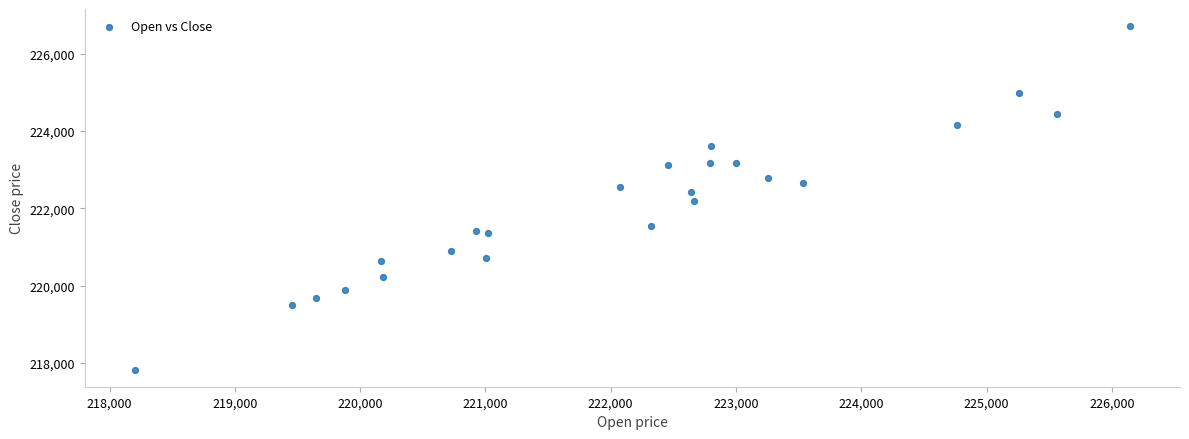

What is the range of Y values (max minus min)?

8880